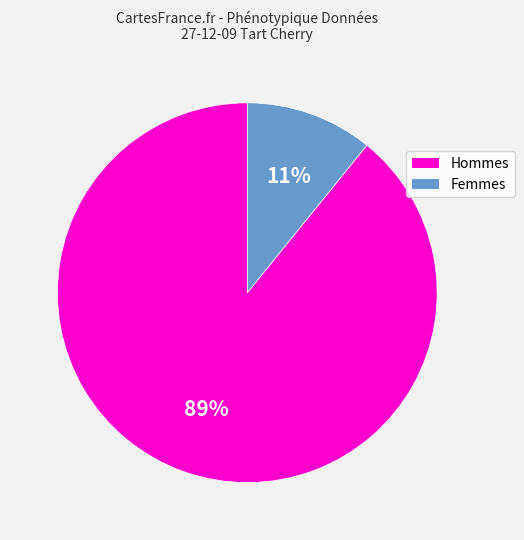

To the nearest percent, what is the difference between the largest and smallest slice percentages?

78%